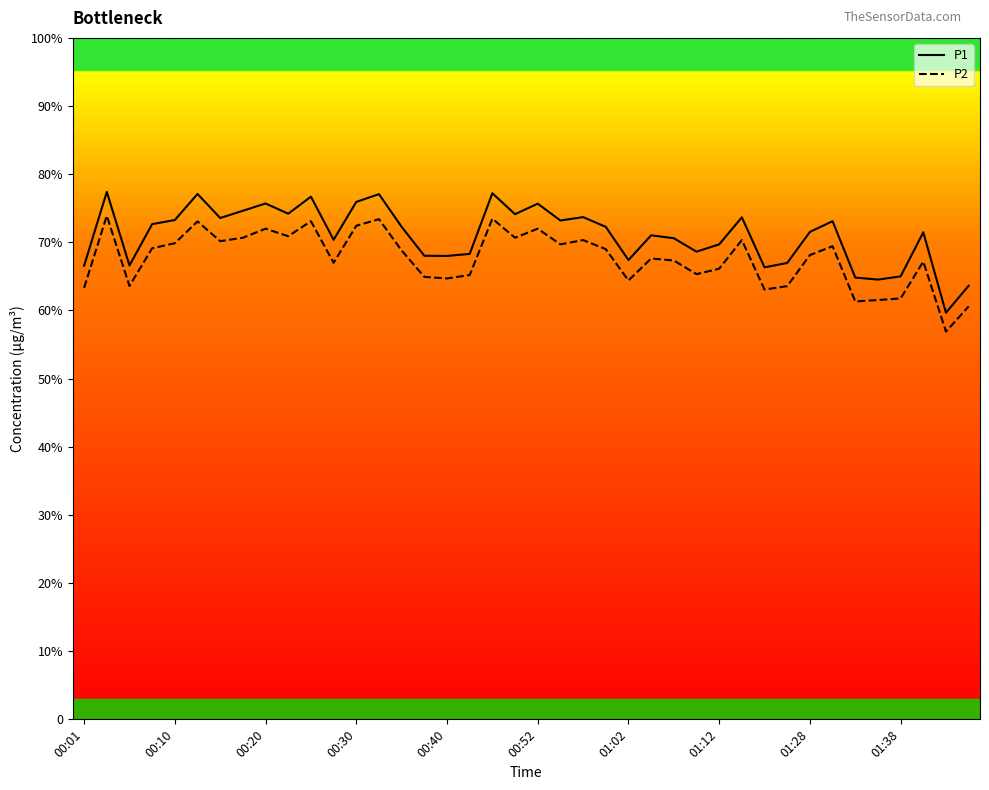

Which series has the largest total across all categories?

P1